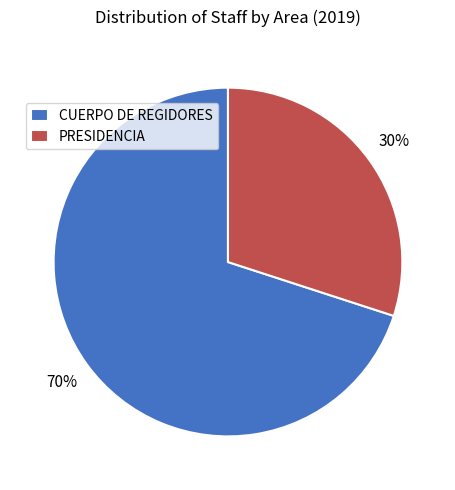

To the nearest percent, what percentage of the pie is CUERPO DE REGIDORES?

70%